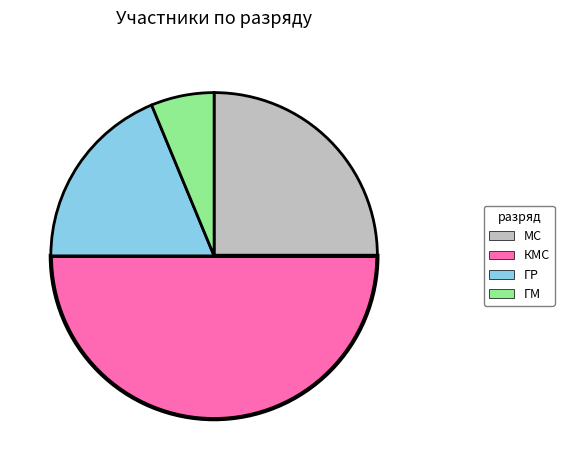

Is the sum of КМС and ГМ greater than half?

Yes